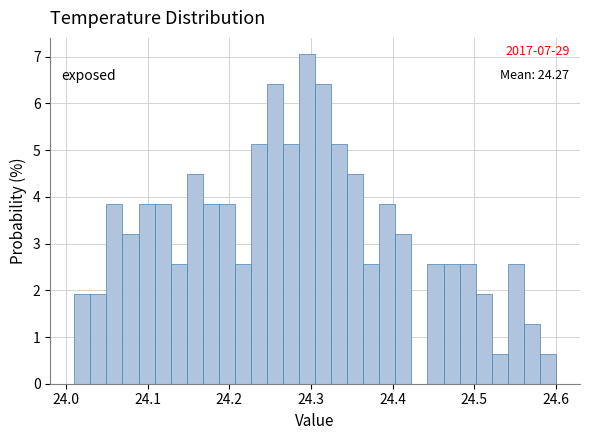

Around what value on the x-axis is the tallest bar? Give the approximate position of its centre, as read against the axis.

24.30